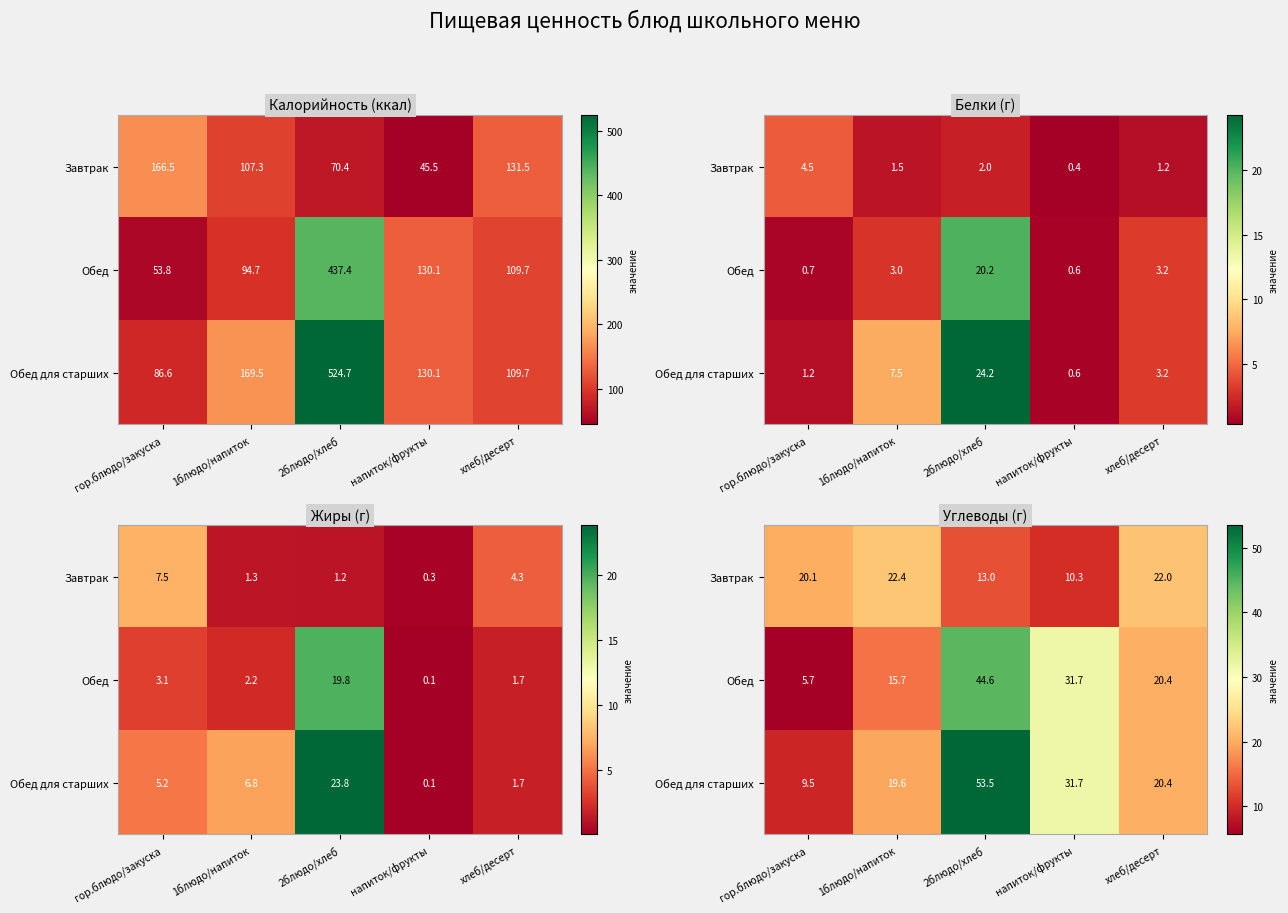

What is the approximate value of Завтрак at 2блюдо/хлеб?

13.0